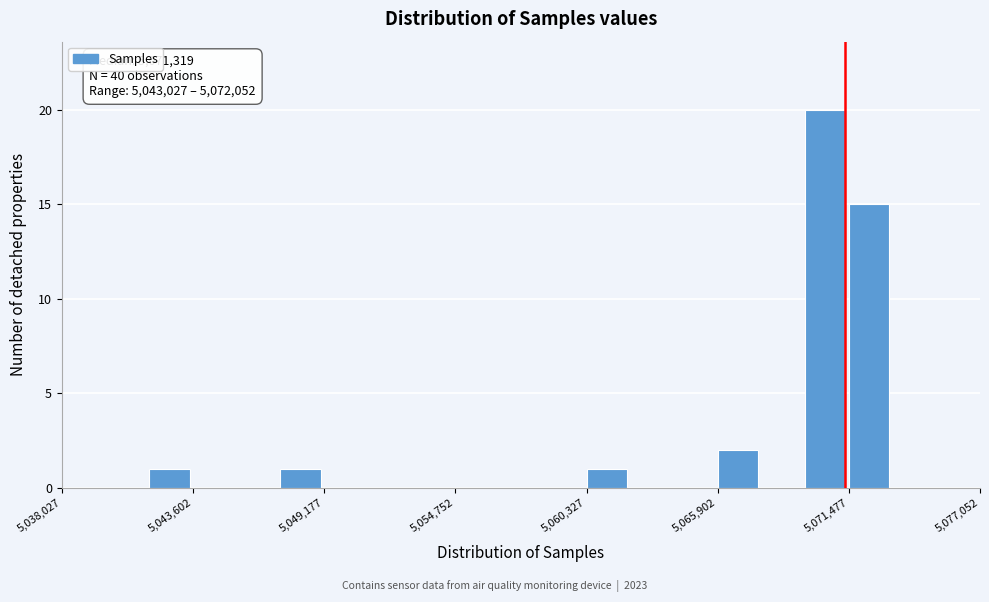

Read against the x-axis, roughly where is the centre of the tallest bar?

5070000